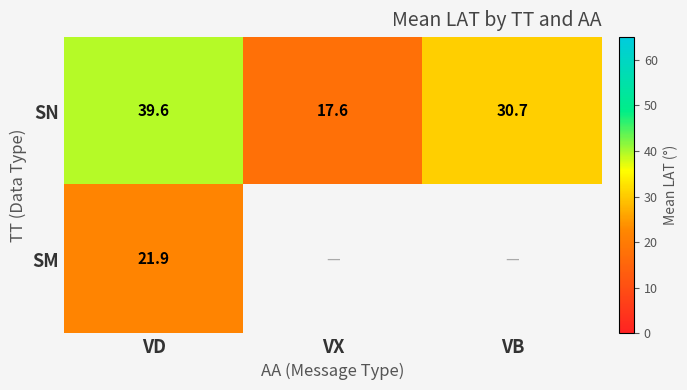

List the labels in order of SN value, smallest first.

VX, VB, VD